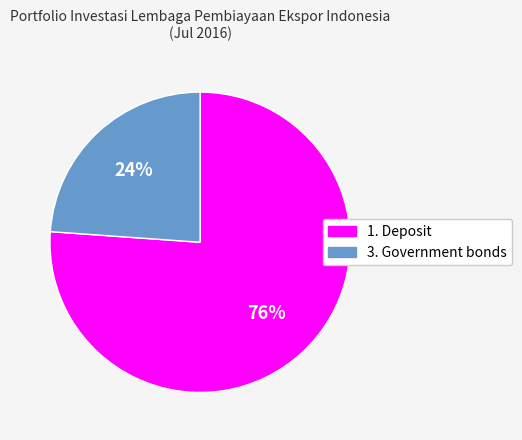

Which has a higher value, 3. Government bonds or 1. Deposit?

1. Deposit